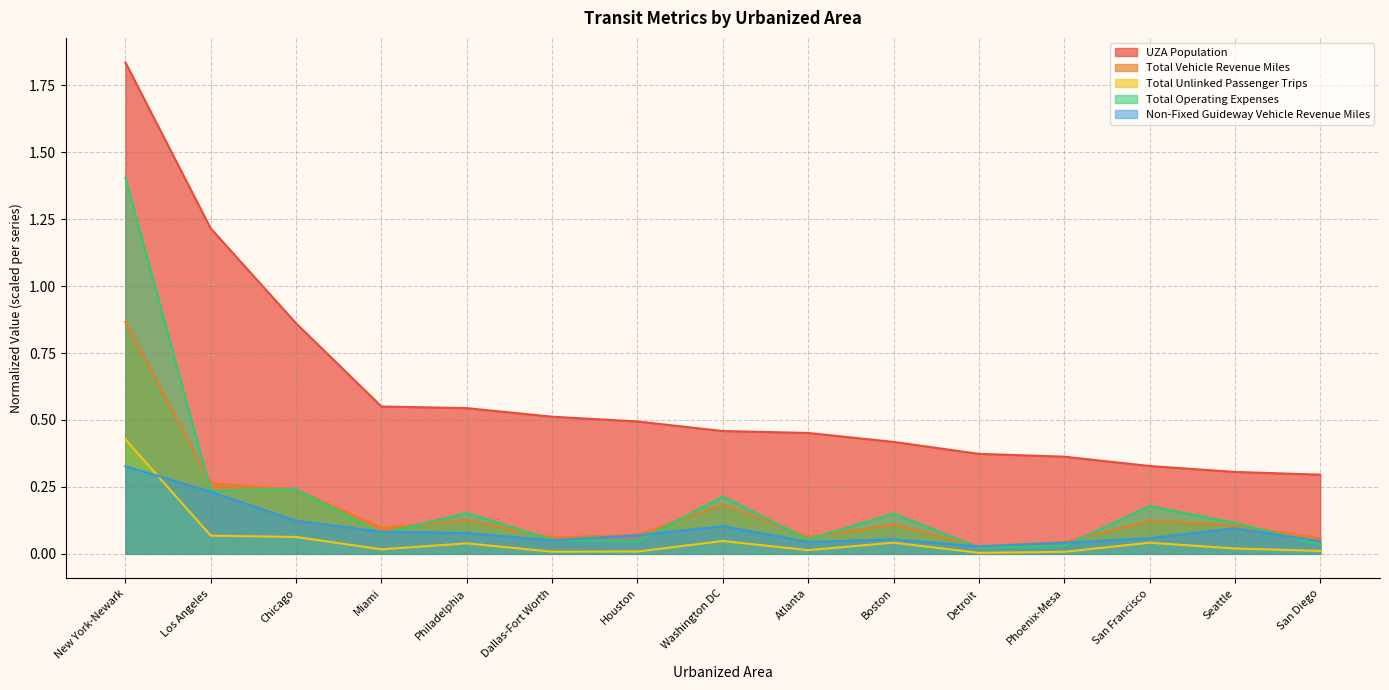

In Non-Fixed Guideway Vehicle Revenue Miles, how many points are lower than both neighbors (excluding endpoints)?

3